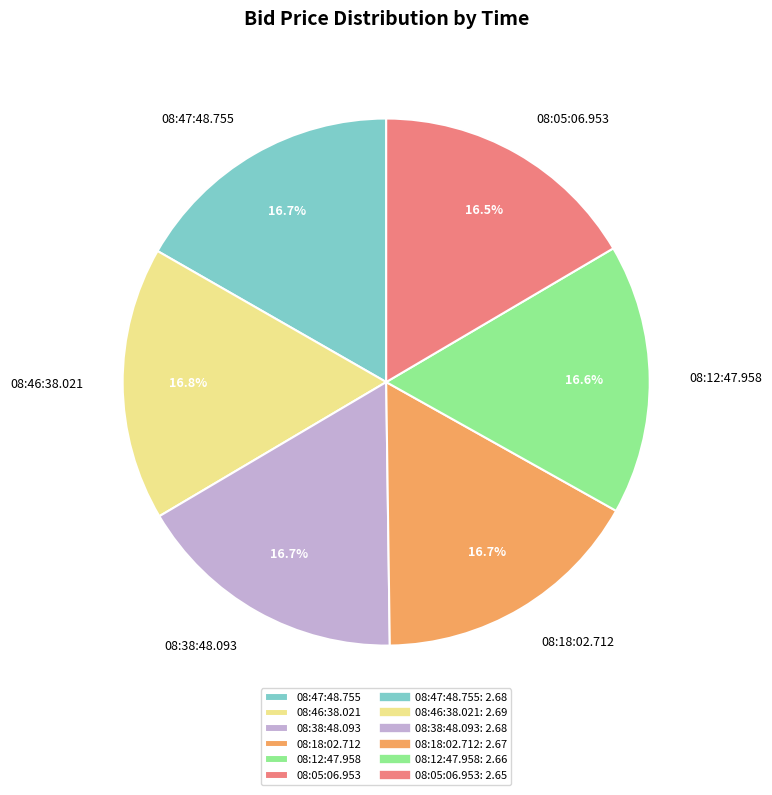

Approximately how many times larger is the value at 08:47:48.755 compared to 08:46:38.021?

1.0